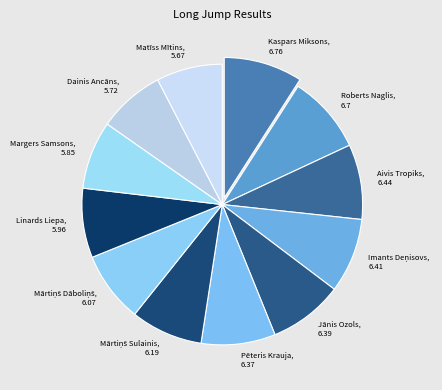

Does Roberts Naglis account for over 50% of the chart?

No